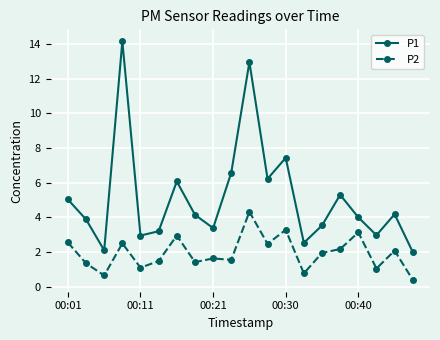

How many data points does each series have?

20